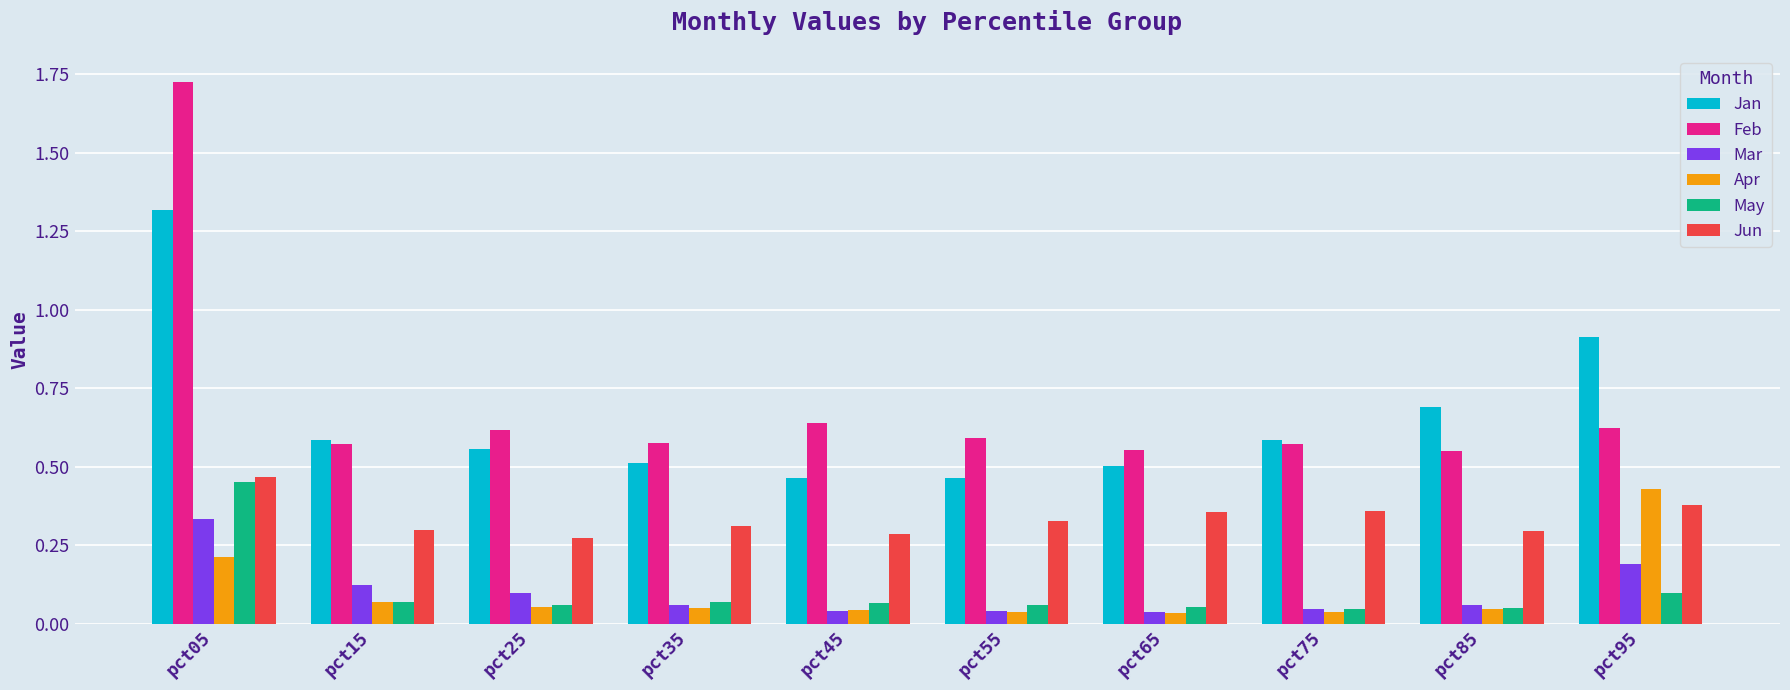

Between pct55 and pct85, which series saw the biggest shift?

Jan